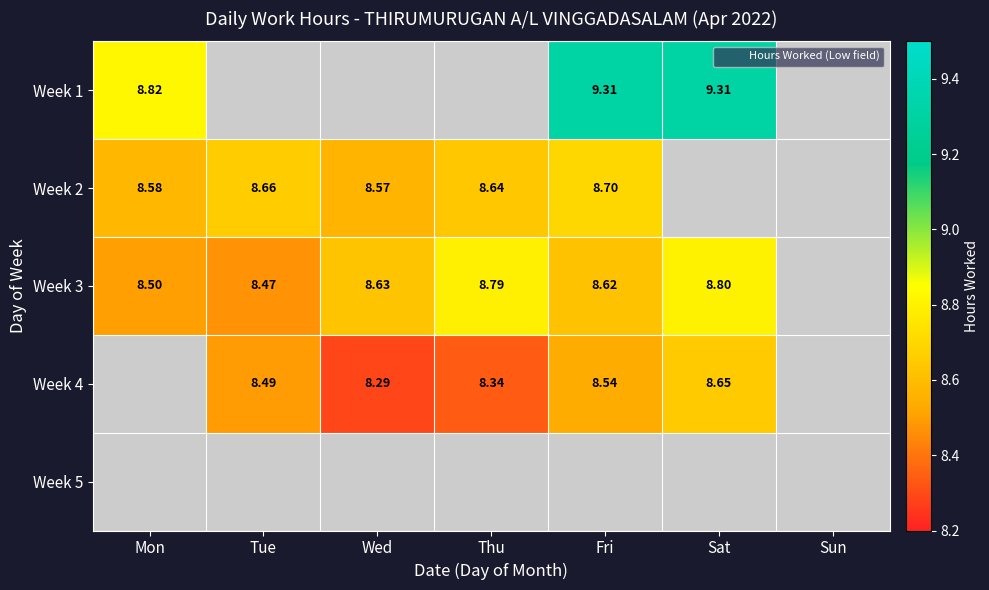

Which category has the highest value in the Week 1 series?

Fri